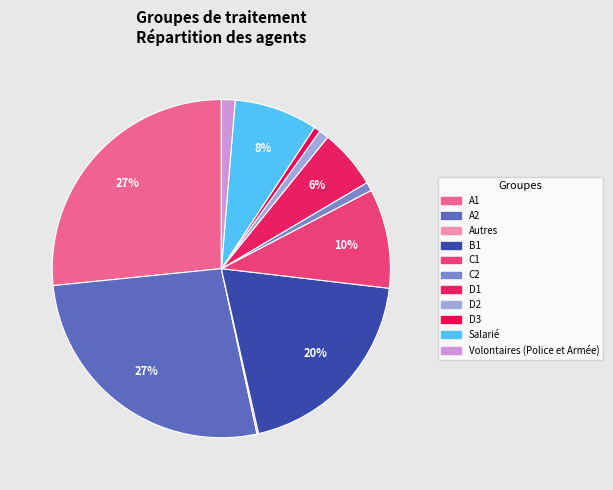

What portion of the pie excludes C2?

99.2%